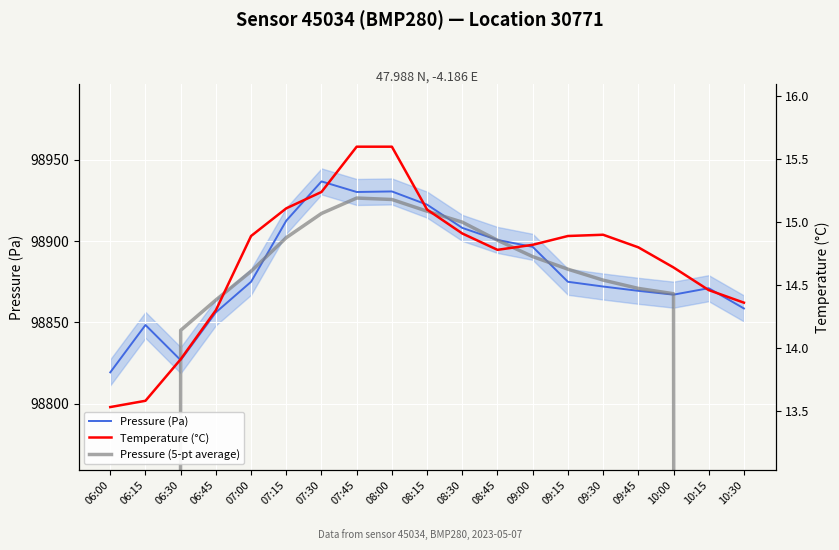

What is the maximum value shown in the chart?

98936.6